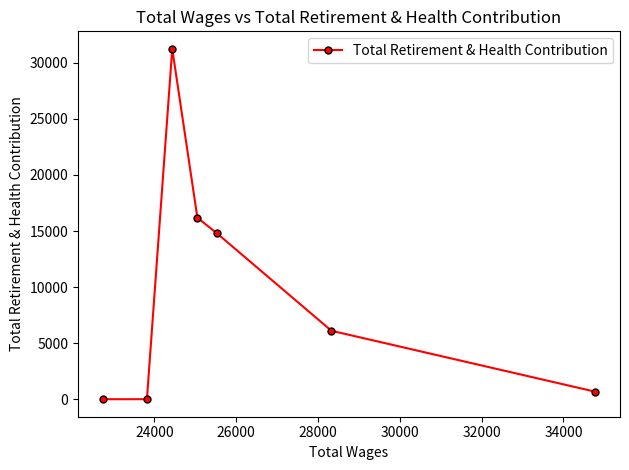

What is the average value?

9859